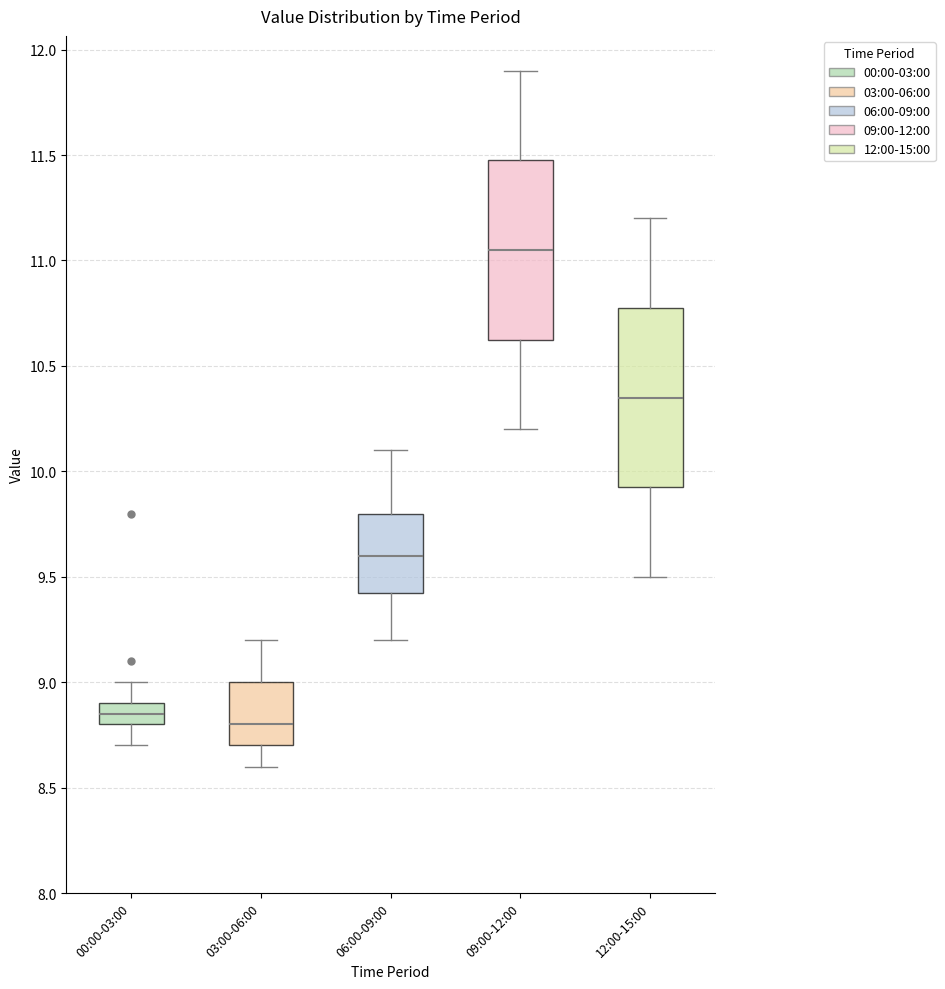

Where does the lower whisker of the box for 03:00-06:00 end on the y-axis? The values are not printed on the chart, so give them approximately, as read against the axis.

8.60